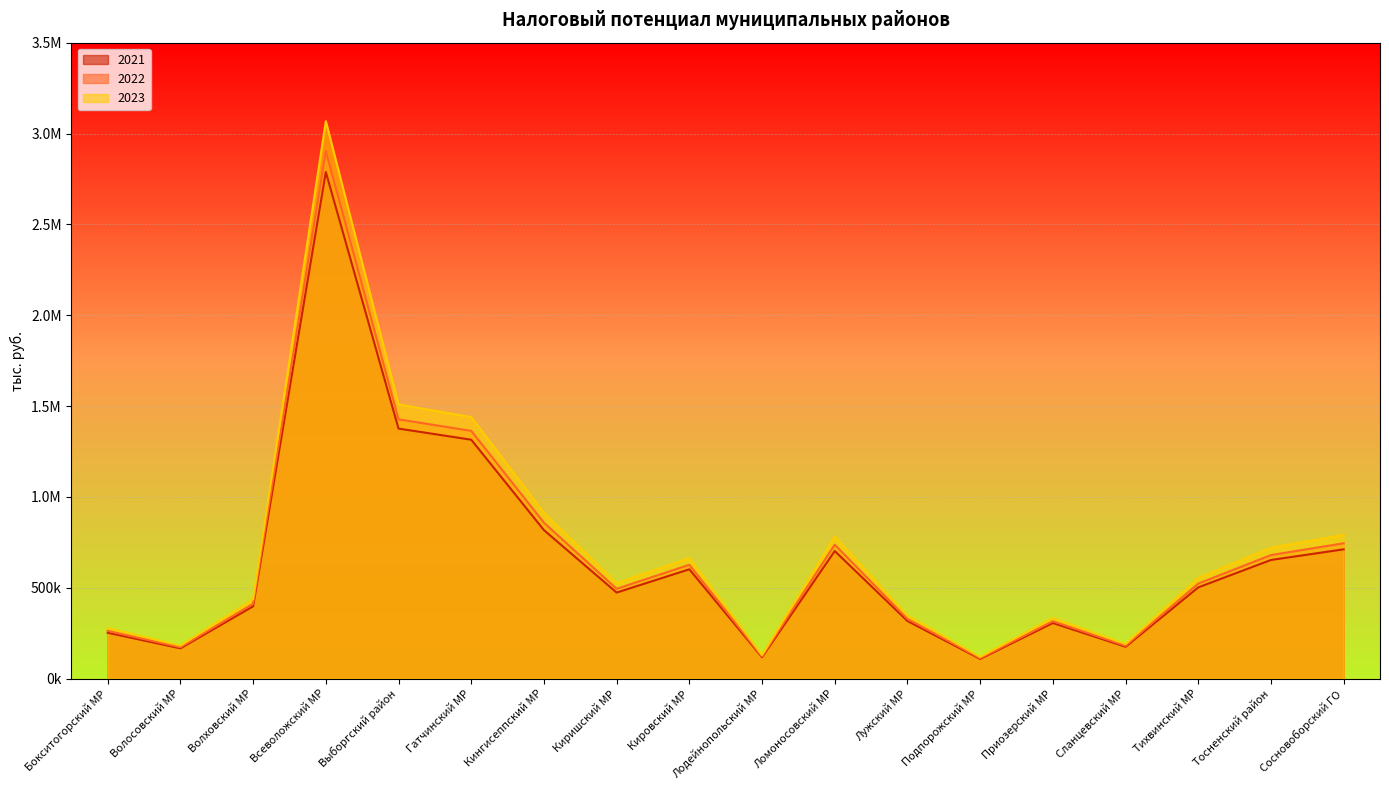

Count the number of categories in the chart.

18